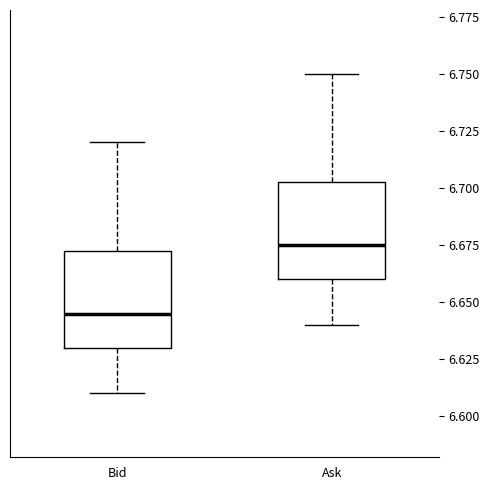

Where does the upper whisker of the box for Bid end on the y-axis? The values are not printed on the chart, so give them approximately, as read against the axis.

6.720